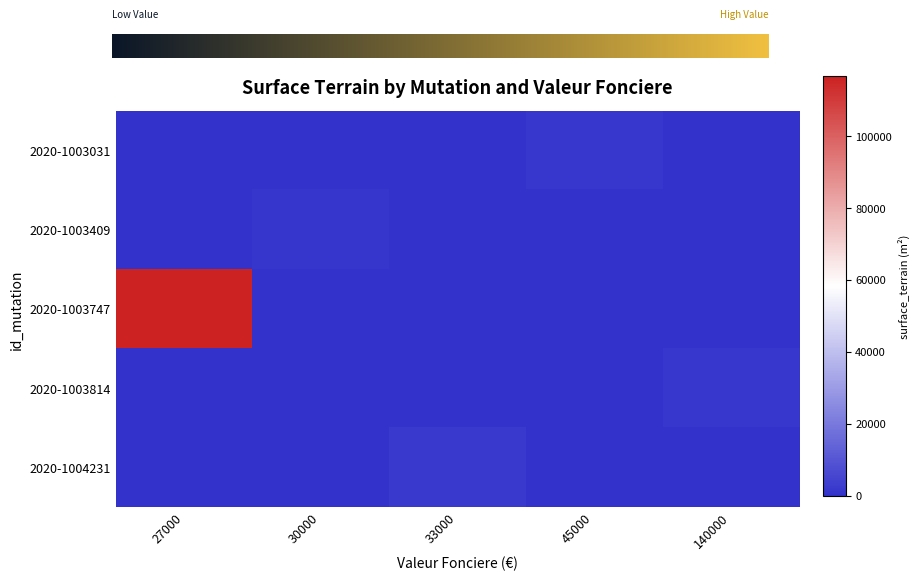

True or false: 2020-1003814 has a value of -973 at 27000.

False